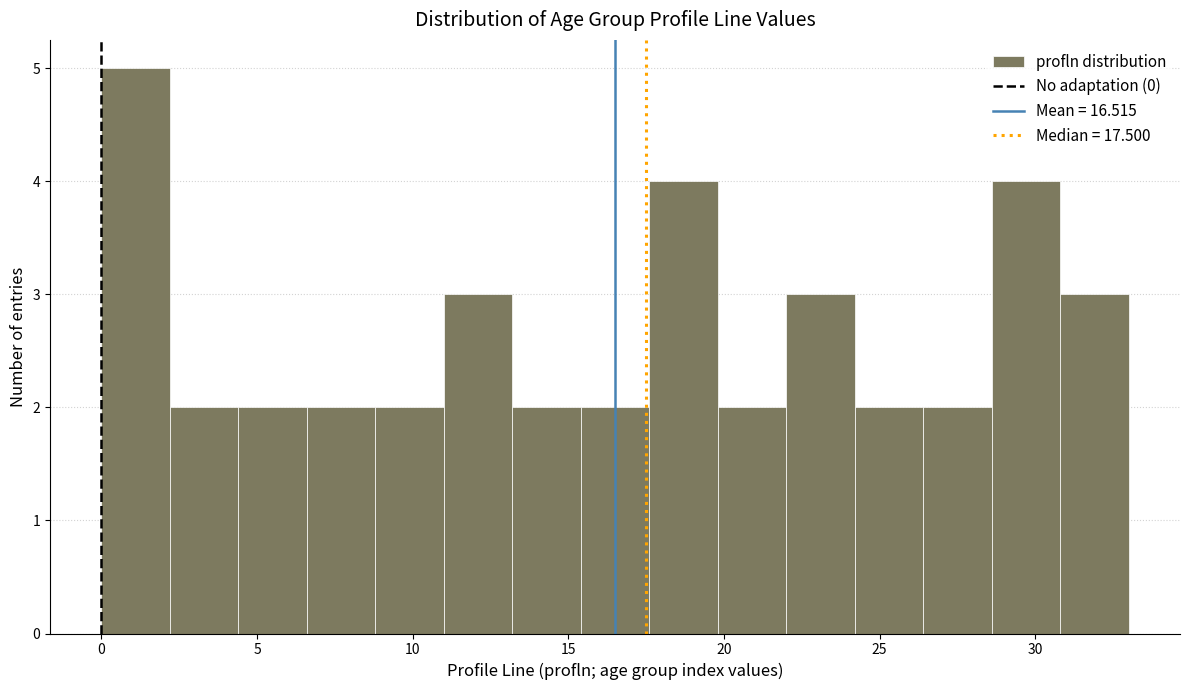

Reading left to right, list every bar in this chart as the range it spans on the x-axis followed by its height. Neither the bar edges nor the heights are printed on the chart, so give them approximately, as read against the axes.

0.0 to 2.2: 5
2.2 to 4.4: 2
4.4 to 6.6: 2
6.6 to 8.8: 2
8.8 to 11.0: 2
11.0 to 13.2: 3
13.2 to 15.4: 2
15.4 to 17.6: 2
17.6 to 19.8: 4
19.8 to 22.0: 2
22.0 to 24.2: 3
24.2 to 26.4: 2
26.4 to 28.6: 2
28.6 to 30.8: 4
30.8 to 33.0: 3